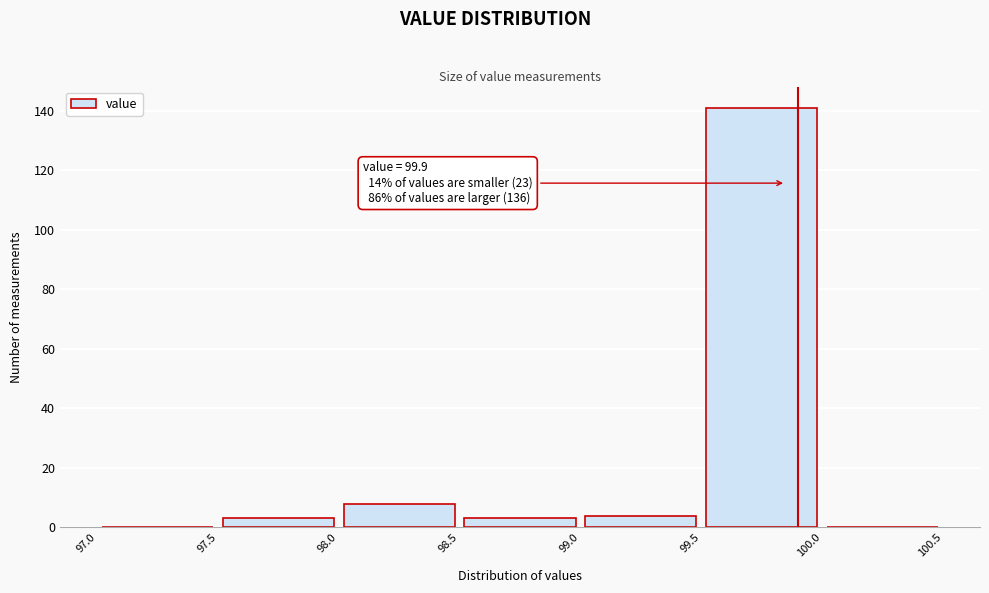

Over which range of the x-axis is the bar tallest?

99.5 to 100.0